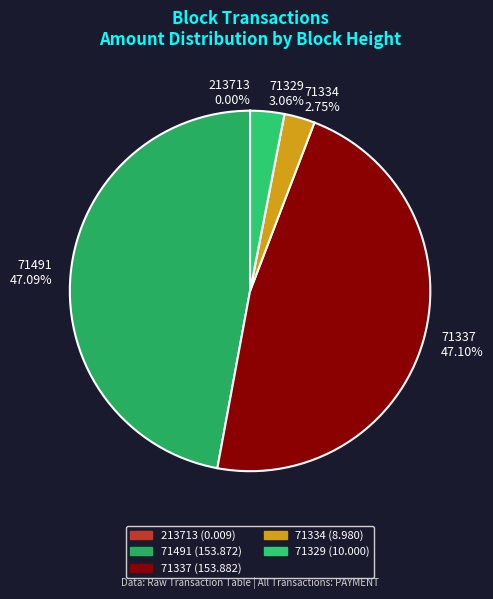

To the nearest percent, what percentage of the pie is 71491?

47%